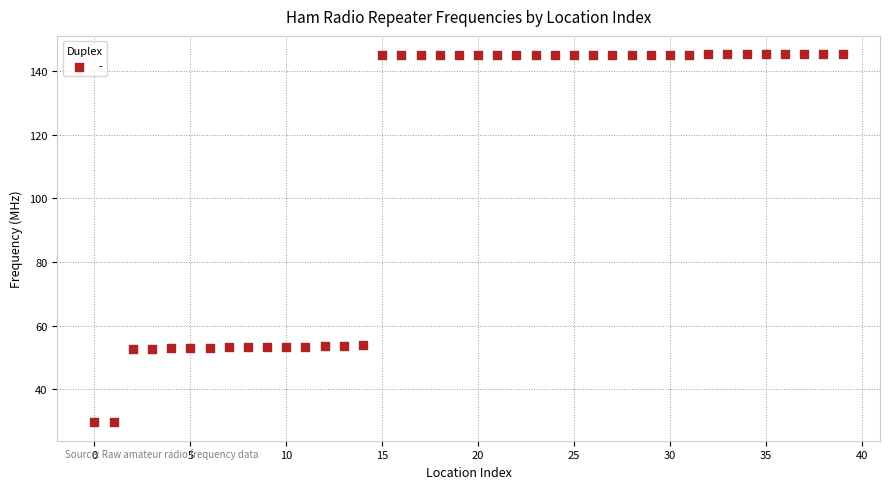

What is the range of Y values (max minus min)?

115.7